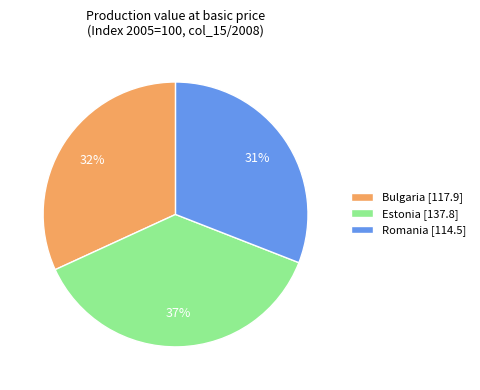

Approximately how many times larger is the value at Estonia [137.8] compared to Romania [114.5]?

1.2